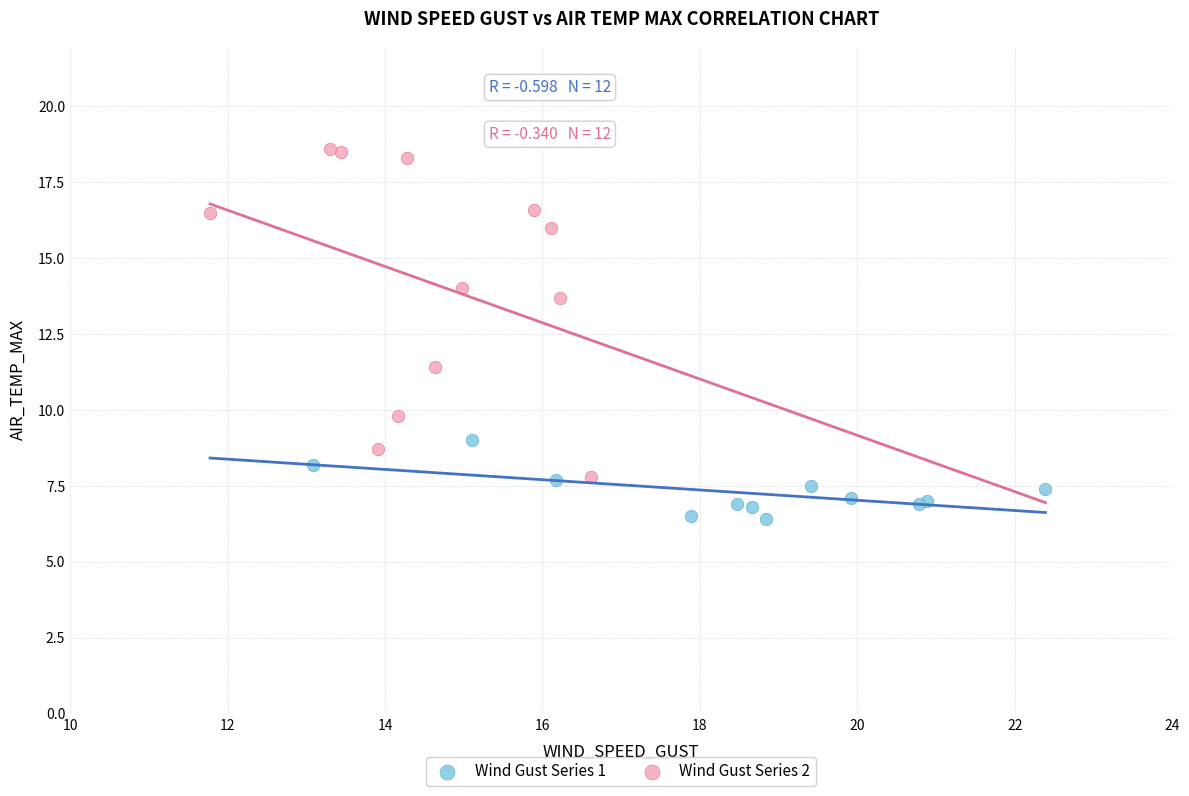

What are all the series names shown in the legend?

Wind Gust Series 1, Wind Gust Series 2